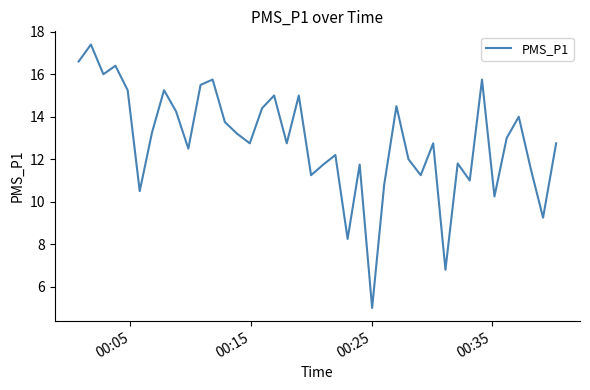

What is the difference between the maximum and minimum values?

12.4